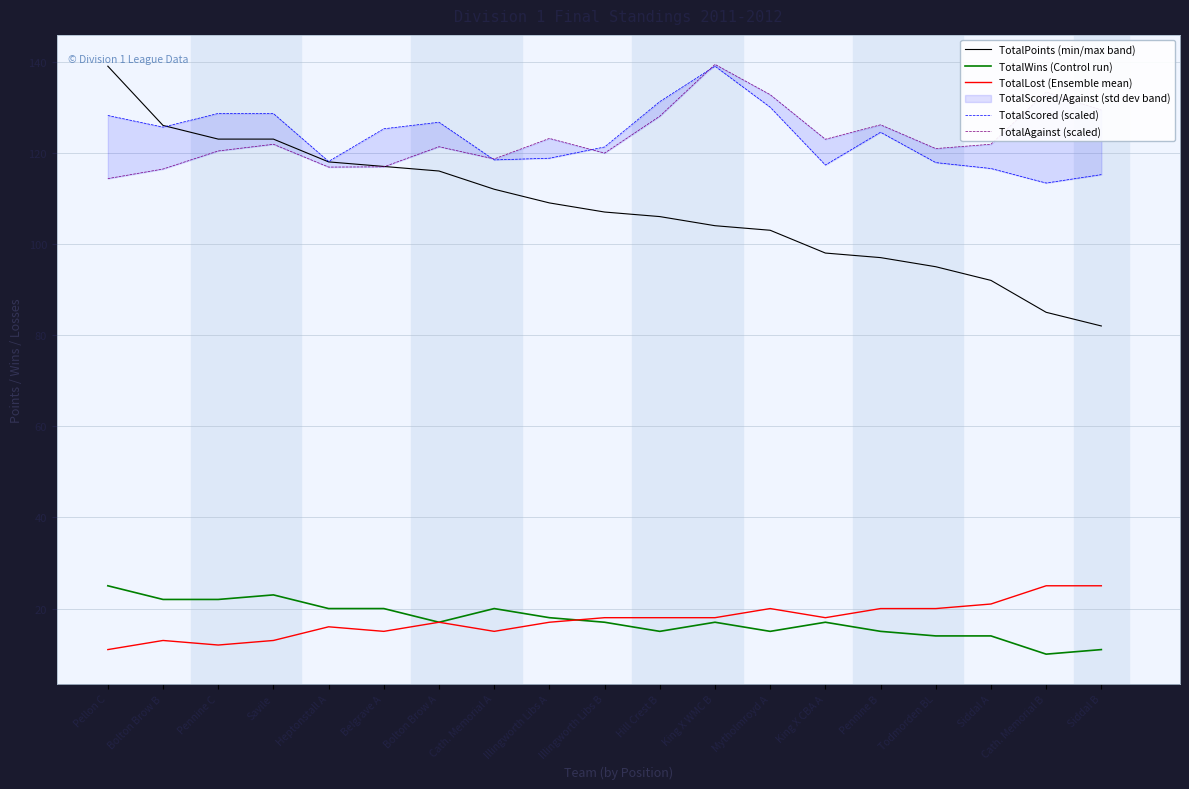

Between Pellon C and Heptonstall A, which series saw the biggest shift?

TotalPoints (min/max band)